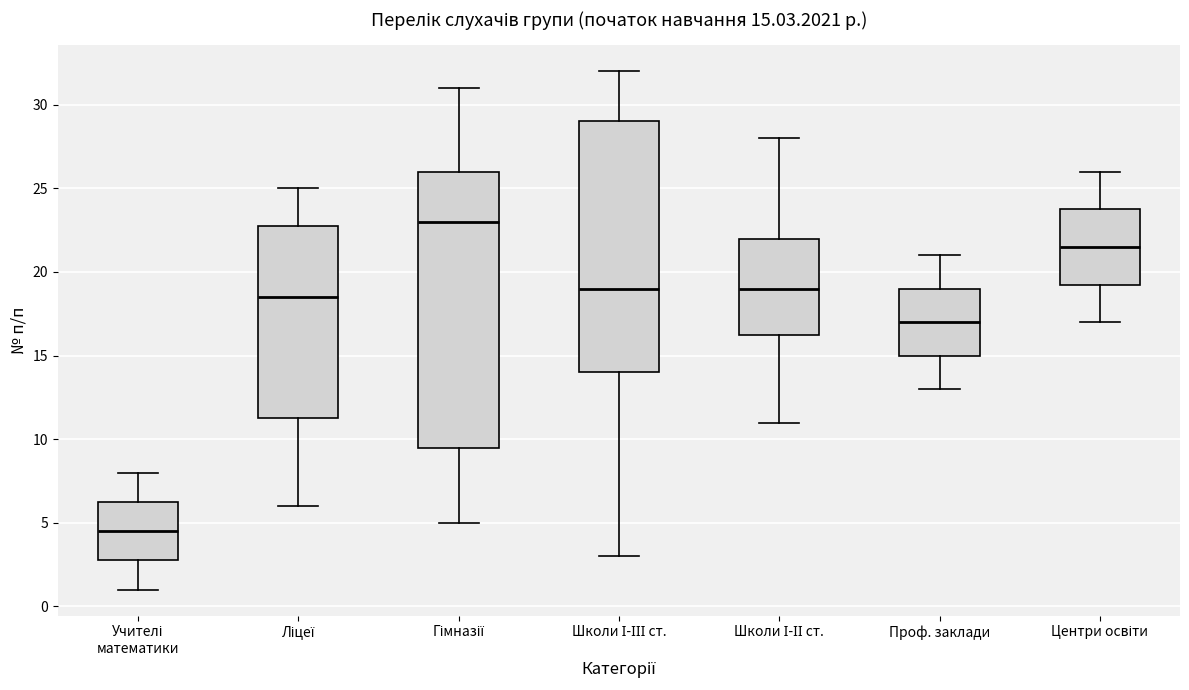

Which box is the tallest, from its lower edge to its upper edge?

Гімназії